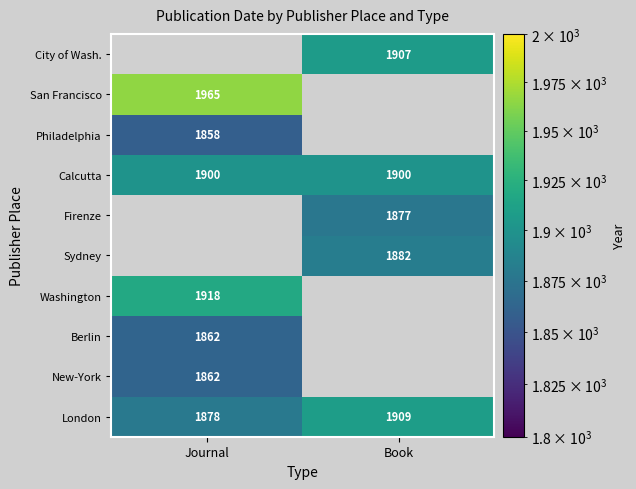

Is the value of London at Book greater than the value of Calcutta at Journal?

Yes